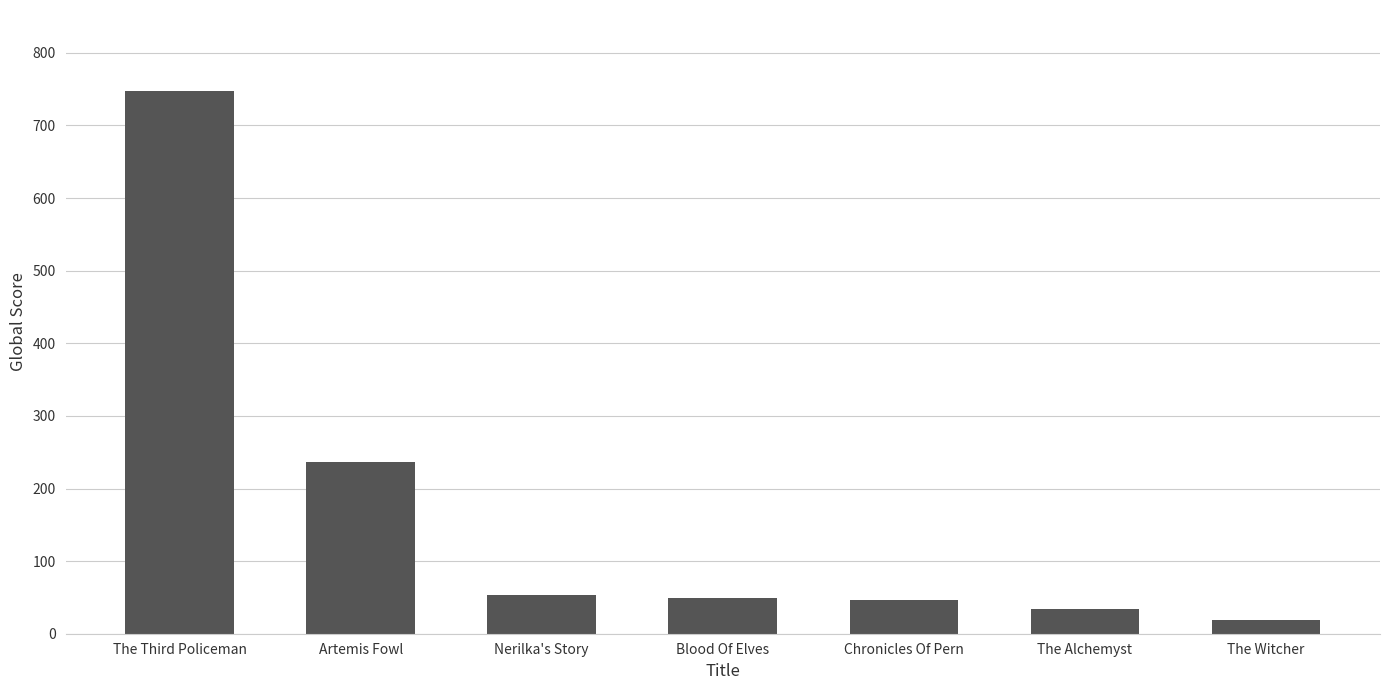

How many data points are less than 49?

3